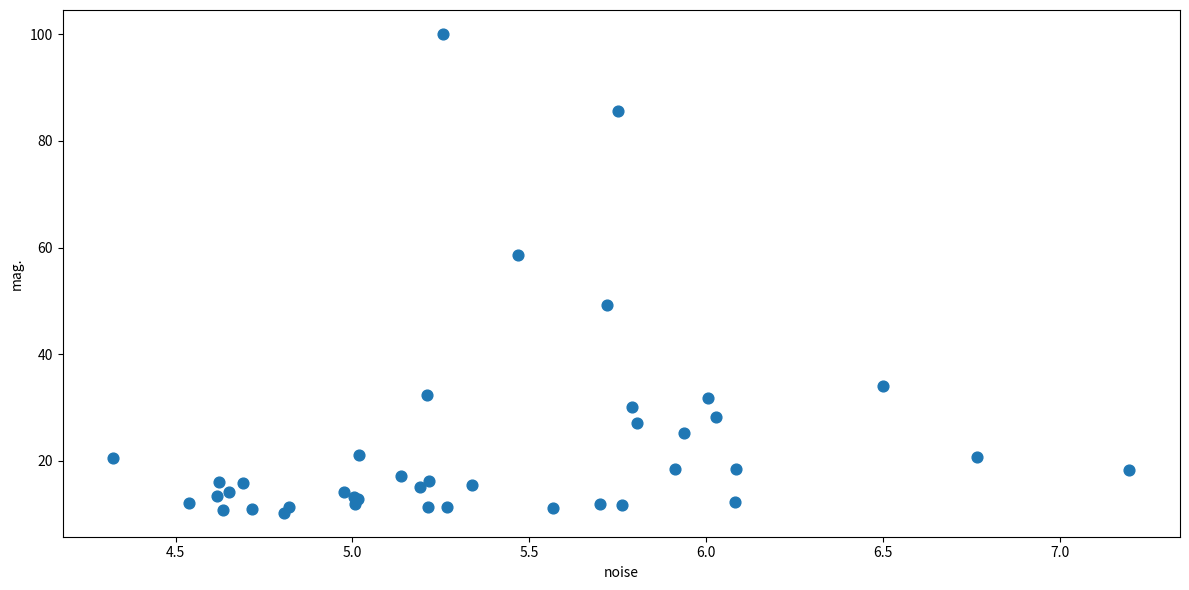

What Y value in the scatter plot is closest to 55?

58.6